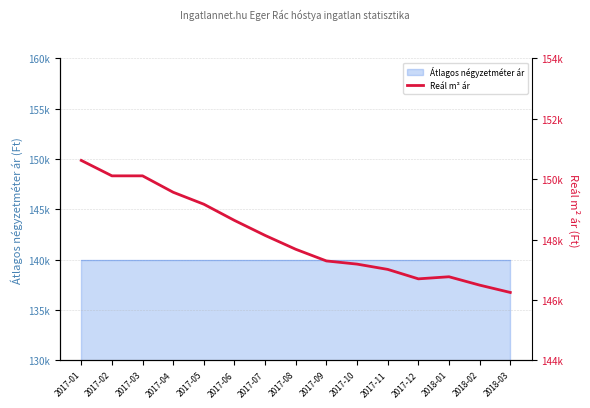

Reading right to left, extract all data points from this chart.

2018-03=146246	2018-02=146489	2018-01=146766	2017-12=146697	2017-11=147010	2017-10=147185	2017-09=147290	2017-08=147676	2017-07=148135	2017-06=148632	2017-05=149169	2017-04=149565	2017-03=150109	2017-02=150109	2017-01=150620